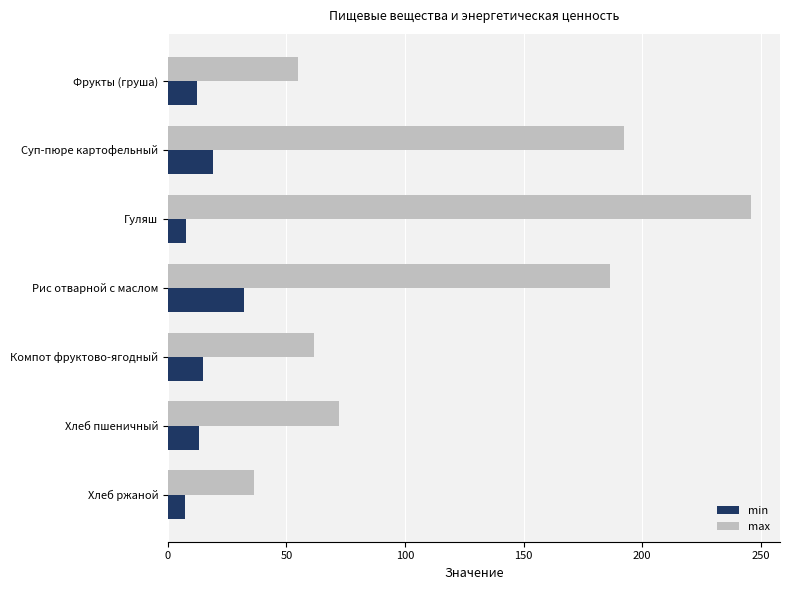

True or false: max has a value of 77.4 at Гуляш.

False